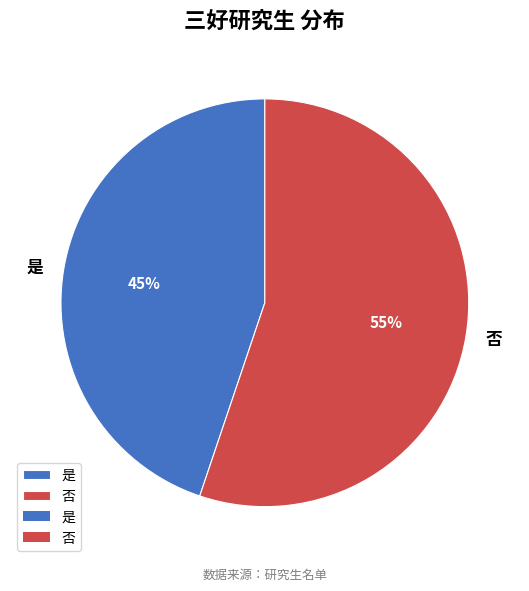

What percentage is the 是 slice, to the nearest percent?

45%